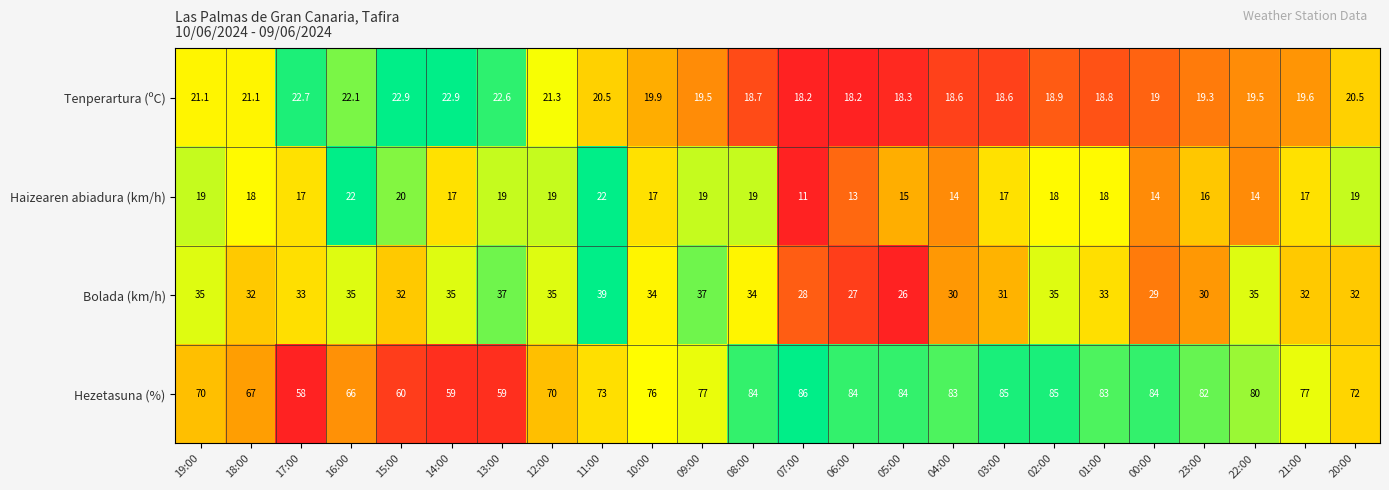

What is the highest value of the Bolada (km/h) series?

39.0